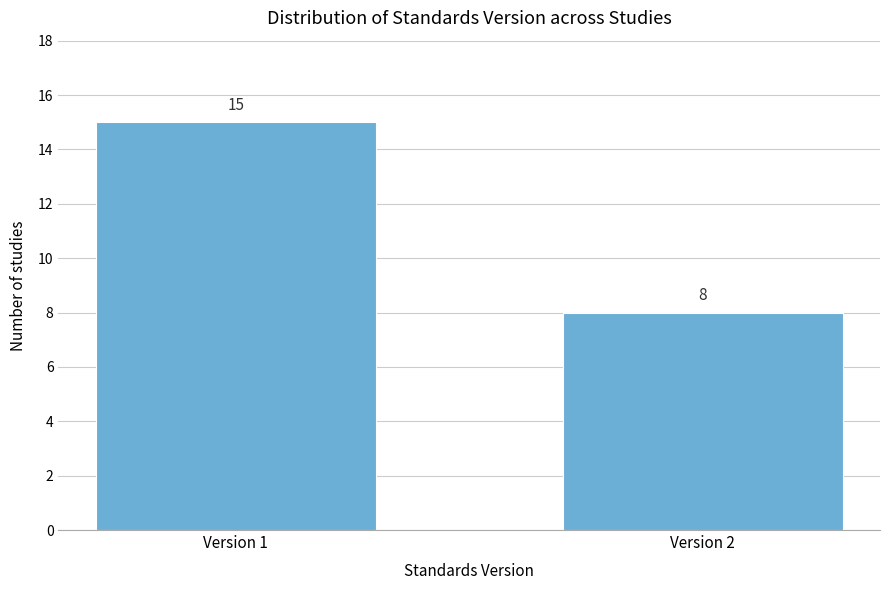

Reading right to left, extract all data points from this chart.

Version 2=8	Version 1=15